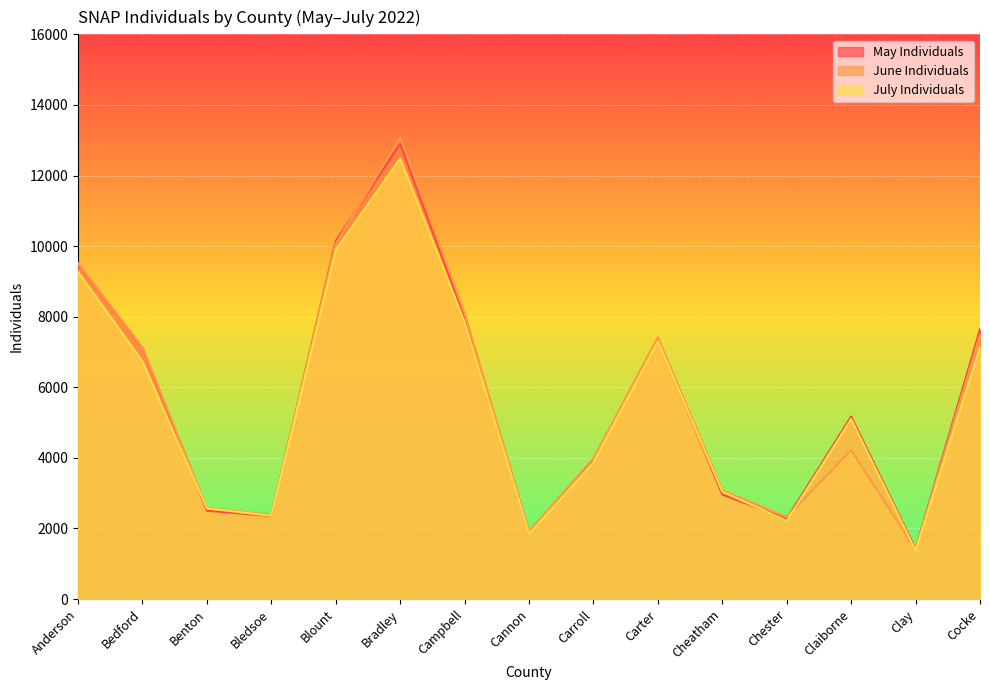

At which label does May Individuals reach its peak?

Bradley